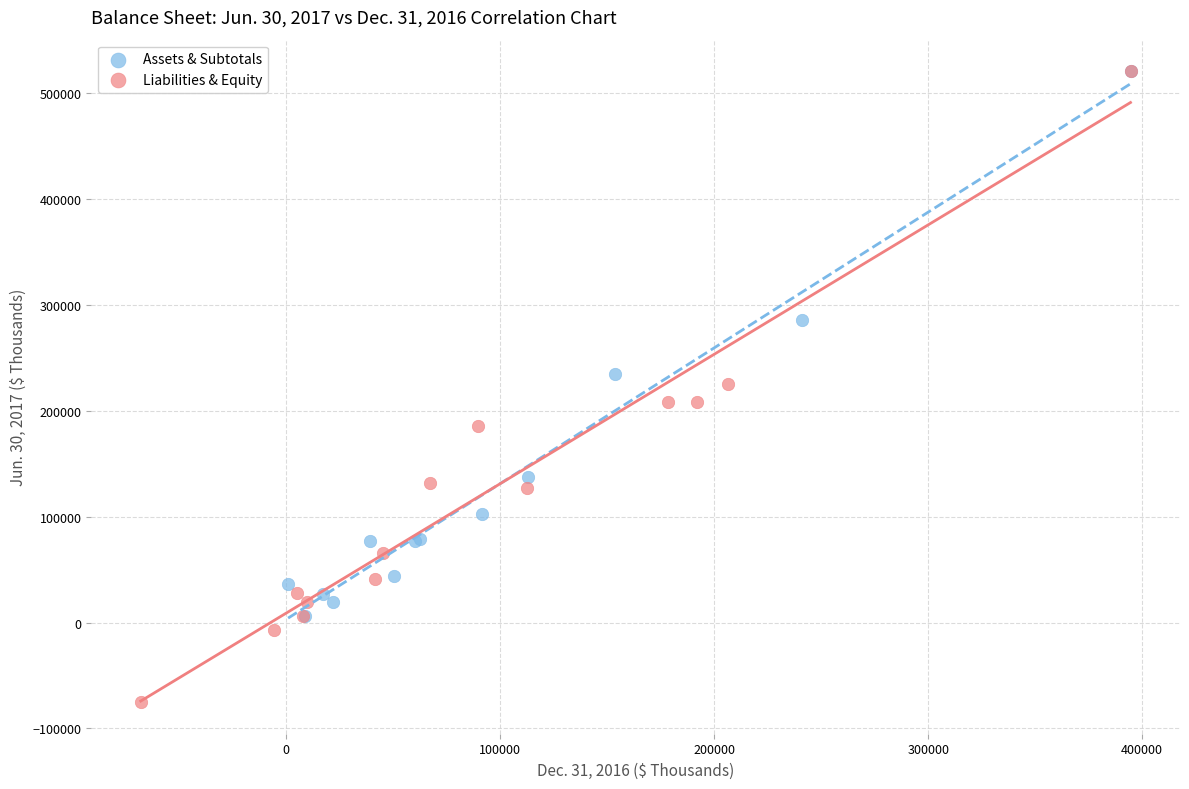

Which series has the widest spread of Y values?

Liabilities & Equity